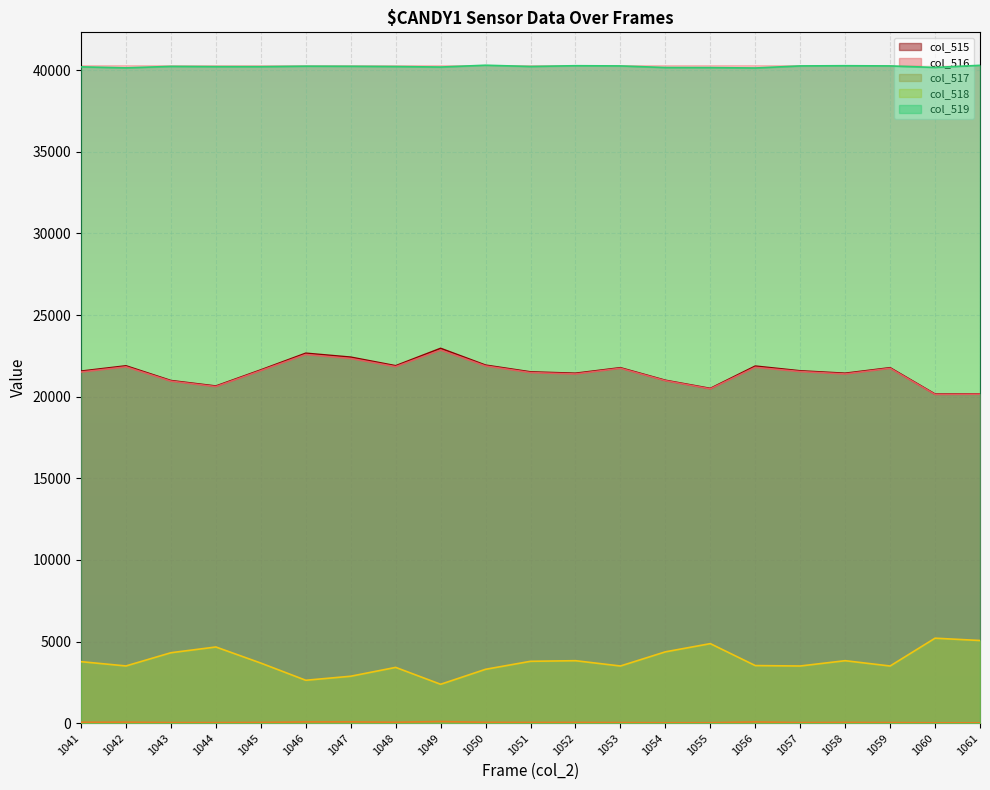

True or false: col_518 and col_515 intersect in this chart.

False